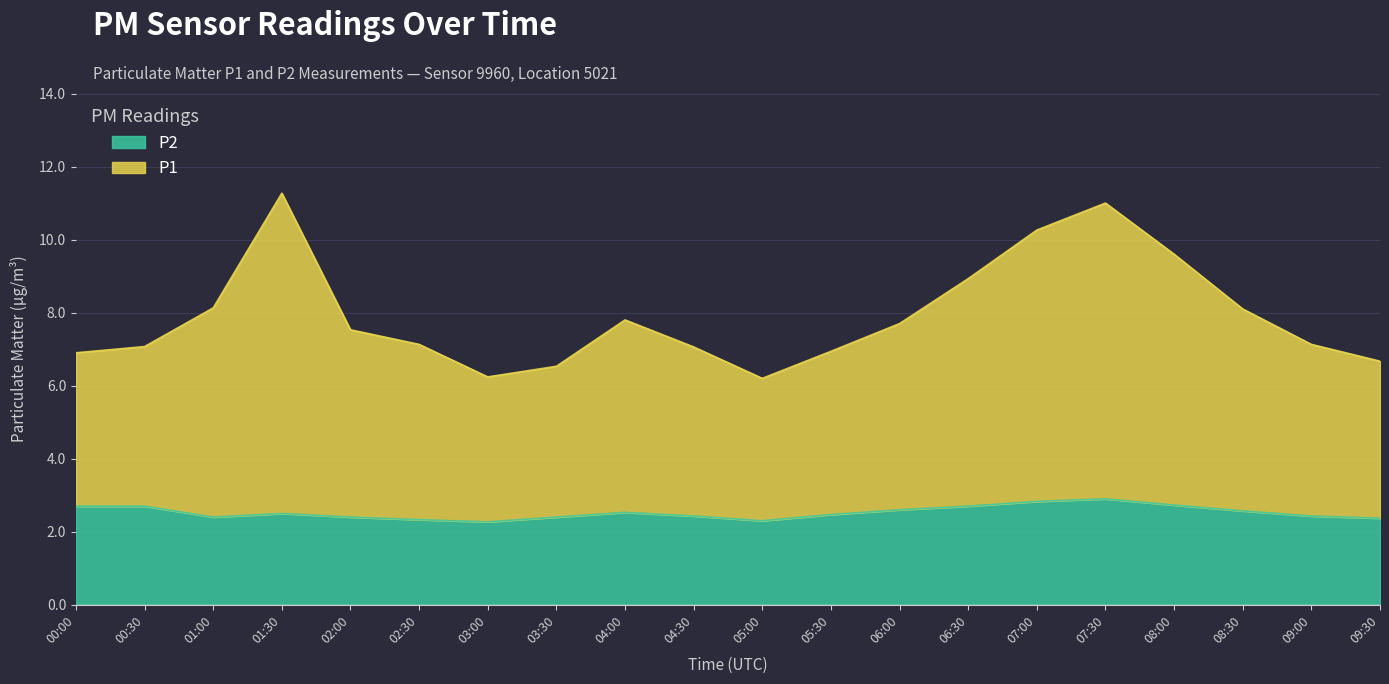

Count the P2 values in the range 2 to 3.

20